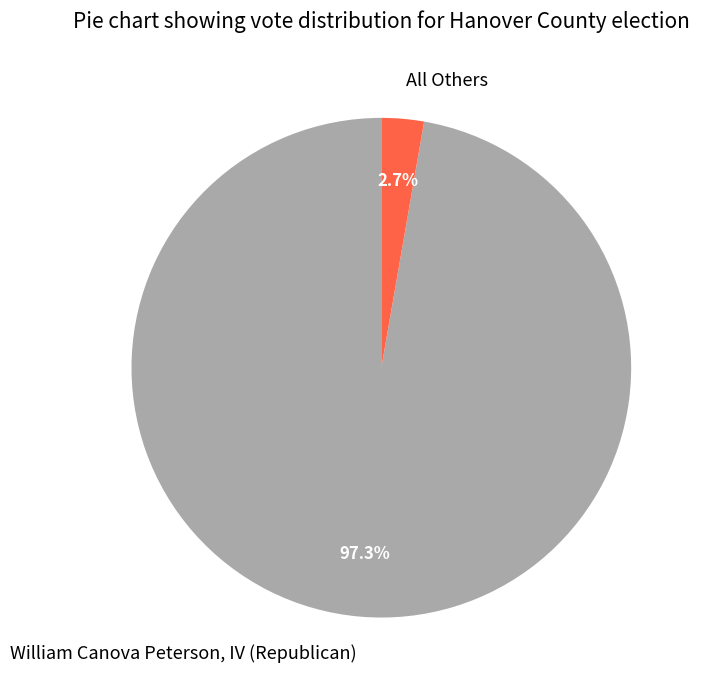

Rank the categories by value from lowest to highest.

All Others, William Canova Peterson, IV (Republican)